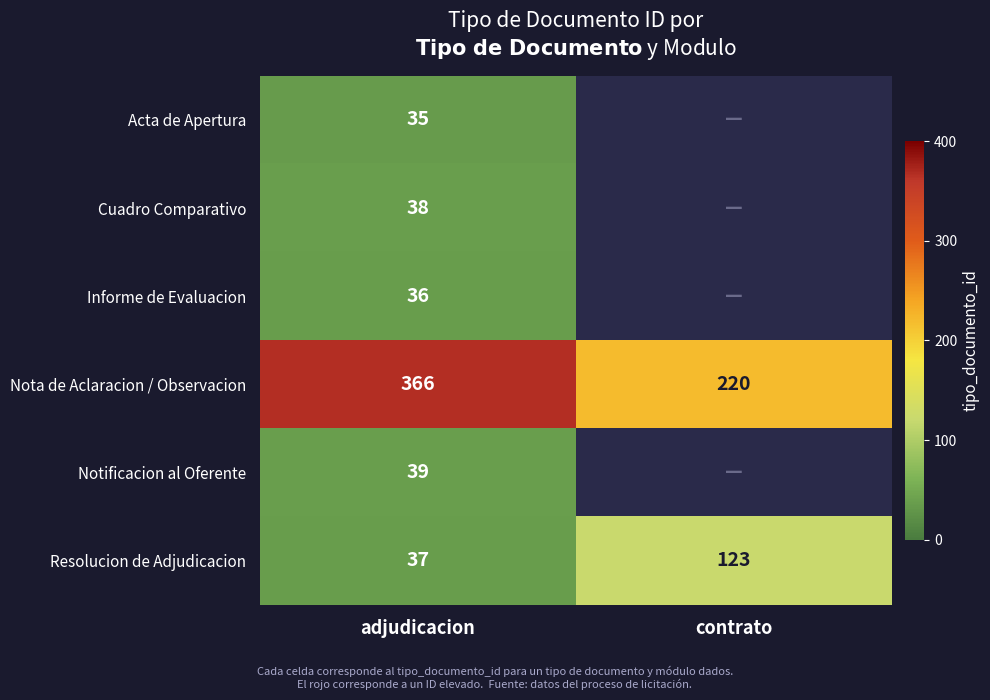

Is the value of Cuadro Comparativo at adjudicacion greater than the value of Resolucion de Adjudicacion at adjudicacion?

Yes